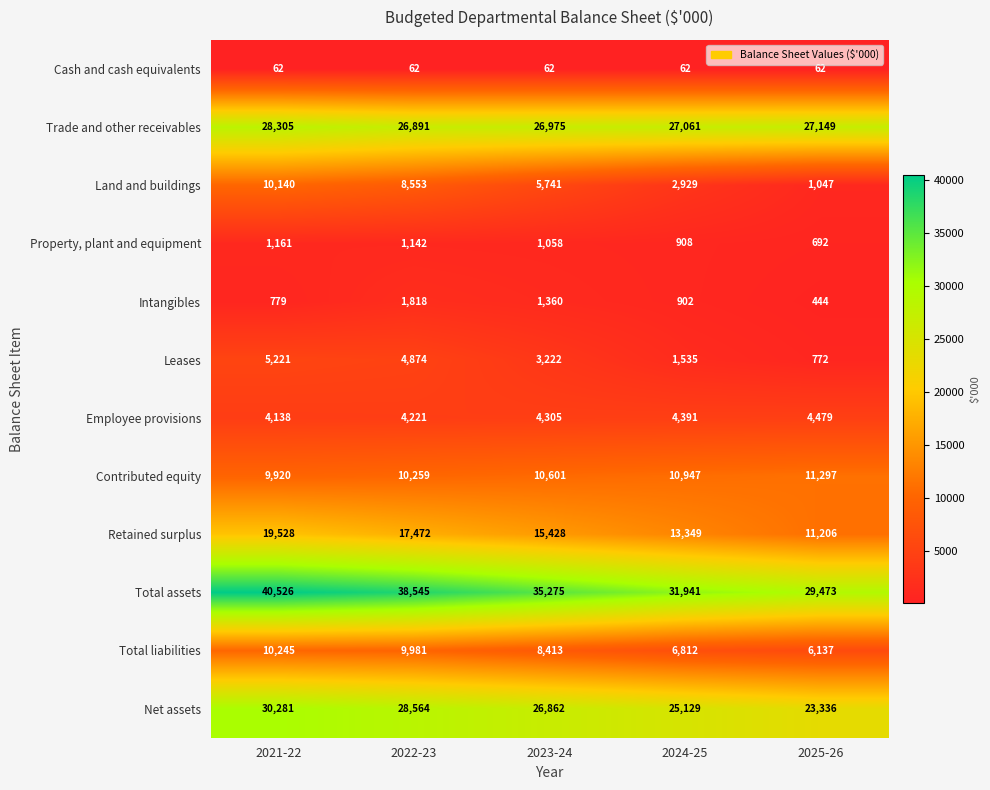

What is the difference between the highest and lowest values at 2022-23?

38483